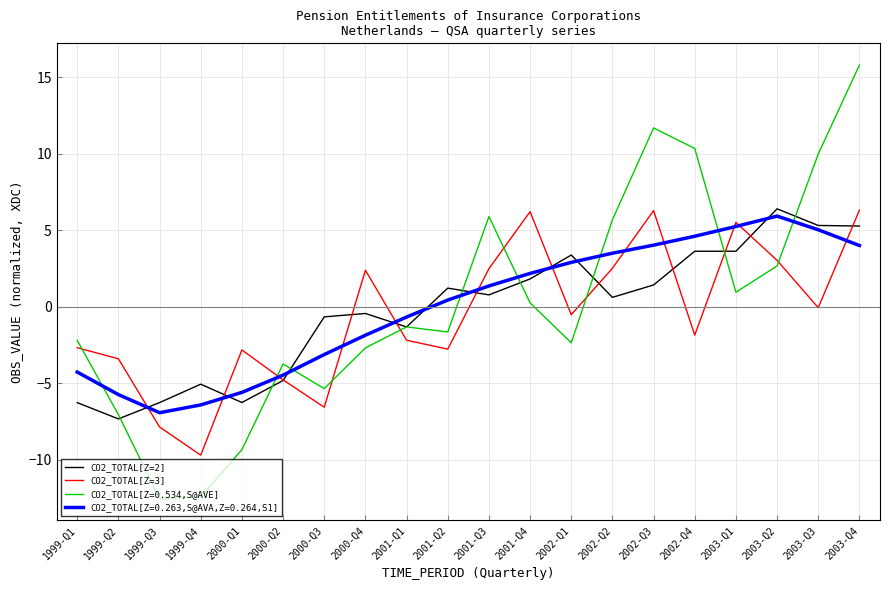

What is the minimum value for CO2_TOTAL[Z=2]?

-7.3